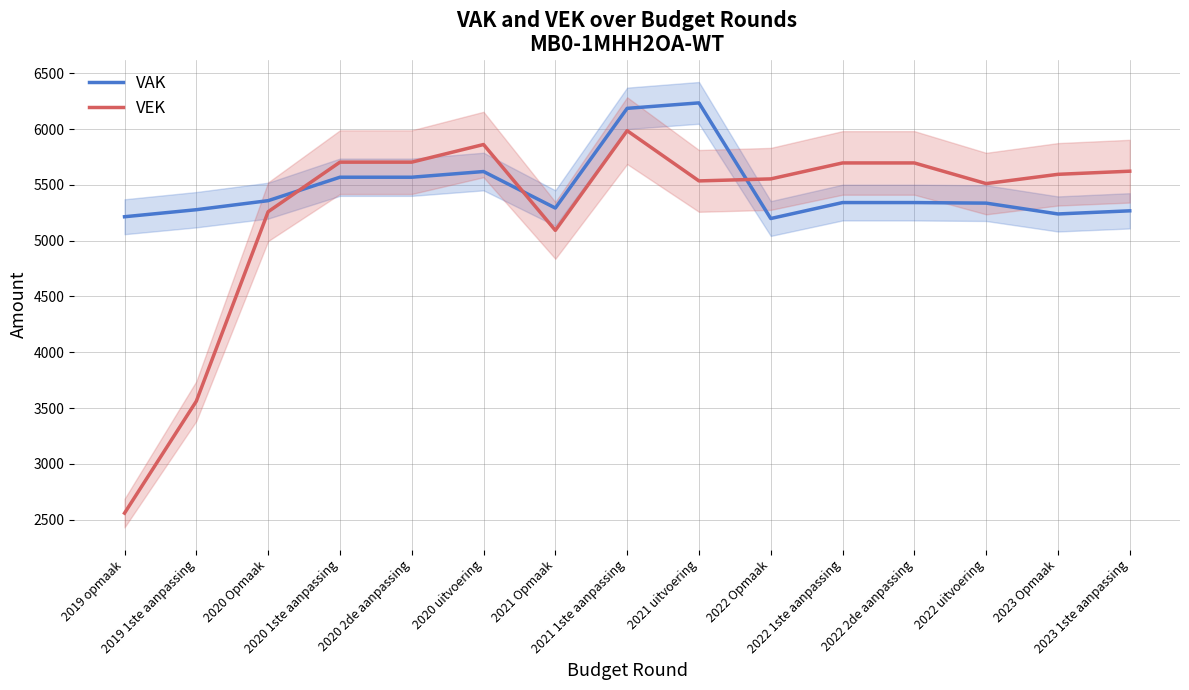

Reading left to right, what are all the values shown in this chart?

VAK: 2019 opmaak=5214	2019 1ste aanpassing=5277	2020 Opmaak=5358	2020 1ste aanpassing=5568	2020 2de aanpassing=5568	2020 uitvoering=5619	2021 Opmaak=5292	2021 1ste aanpassing=6185	2021 uitvoering=6234	2022 Opmaak=5198	2022 1ste aanpassing=5341	2022 2de aanpassing=5341	2022 uitvoering=5336	2023 Opmaak=5239	2023 1ste aanpassing=5267
VEK: 2019 opmaak=2559	2019 1ste aanpassing=3562	2020 Opmaak=5259	2020 1ste aanpassing=5703	2020 2de aanpassing=5703	2020 uitvoering=5861	2021 Opmaak=5092	2021 1ste aanpassing=5985	2021 uitvoering=5535	2022 Opmaak=5553	2022 1ste aanpassing=5696	2022 2de aanpassing=5696	2022 uitvoering=5511	2023 Opmaak=5594	2023 1ste aanpassing=5622